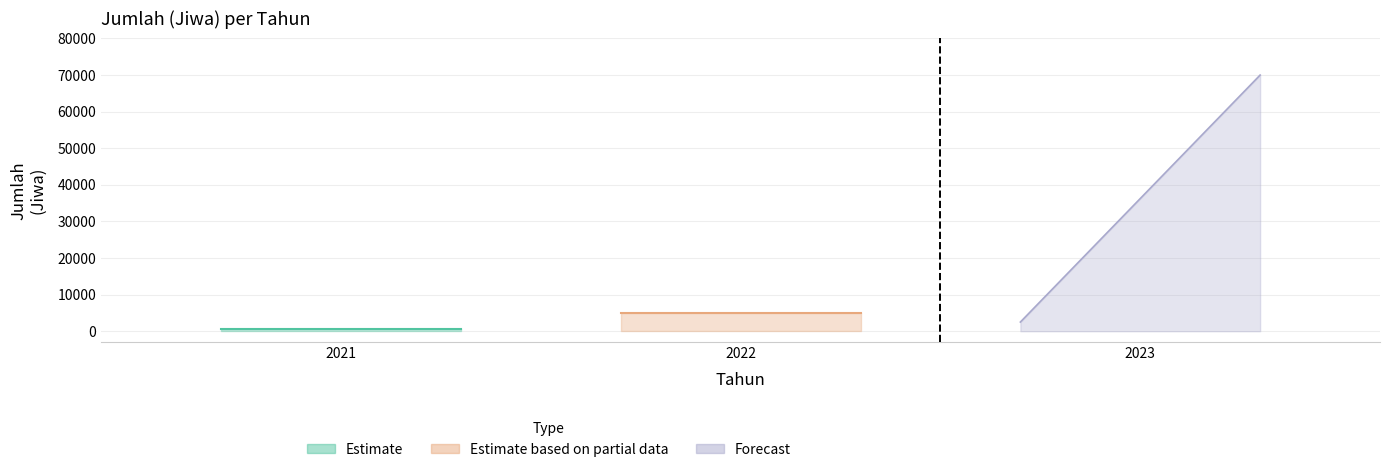

What is the change in value from 2022 to 2023?

+65000